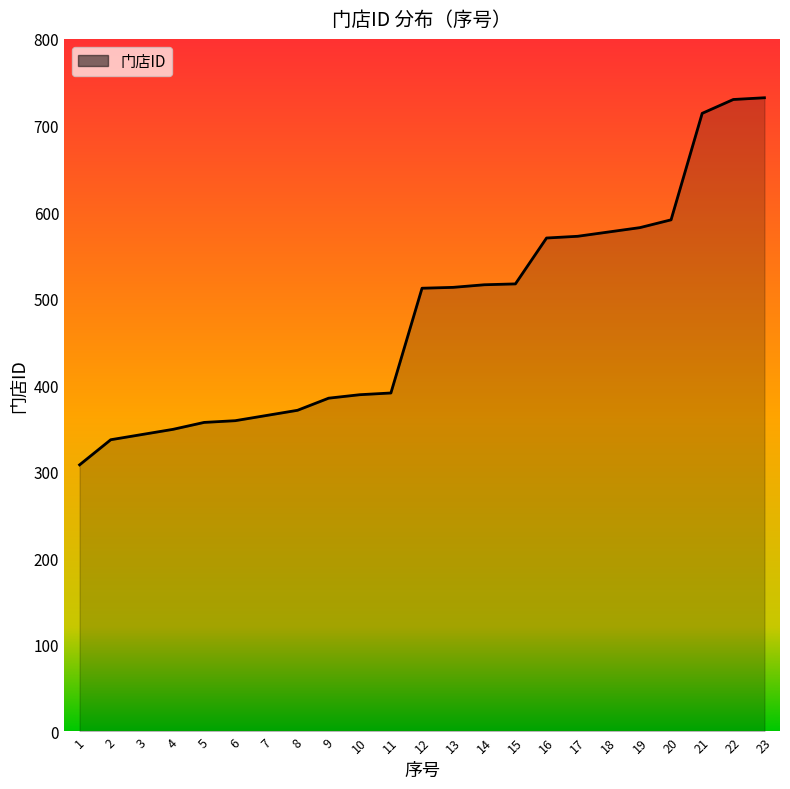

What is the greatest value displayed?

732